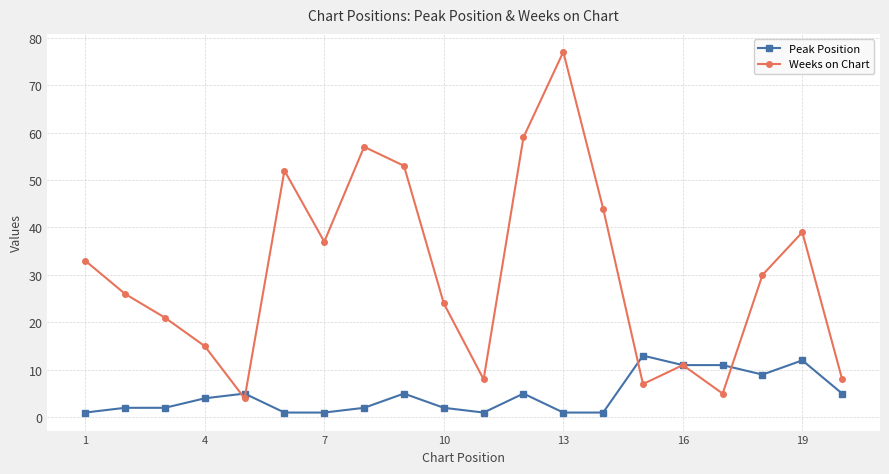

Rank the series by their average value, from lowest to highest.

Peak Position, Weeks on Chart